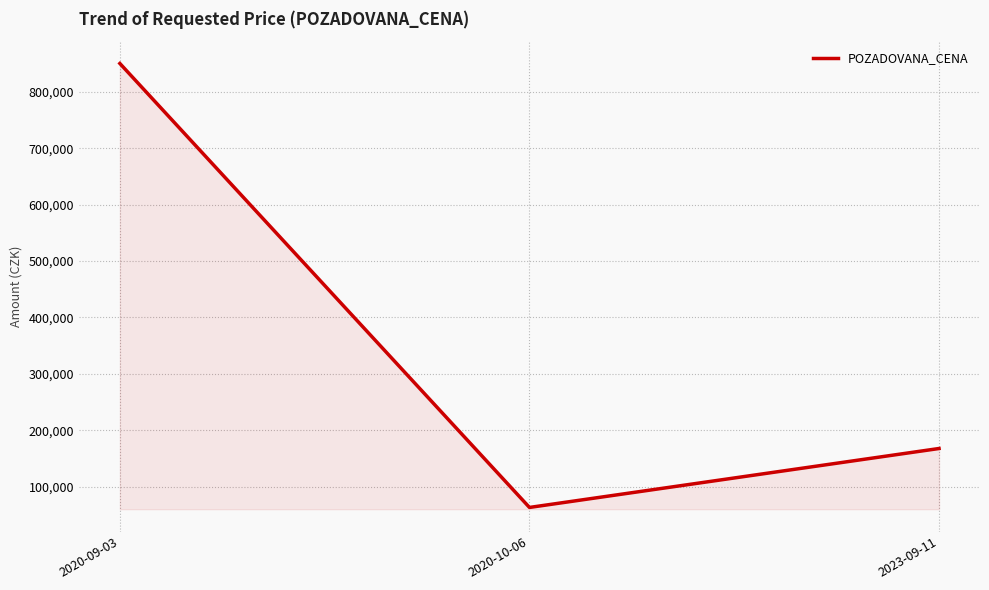

Reading left to right, transcribe all the data shown in this chart.

2020-09-03=850150	2020-10-06=63000	2023-09-11=167500